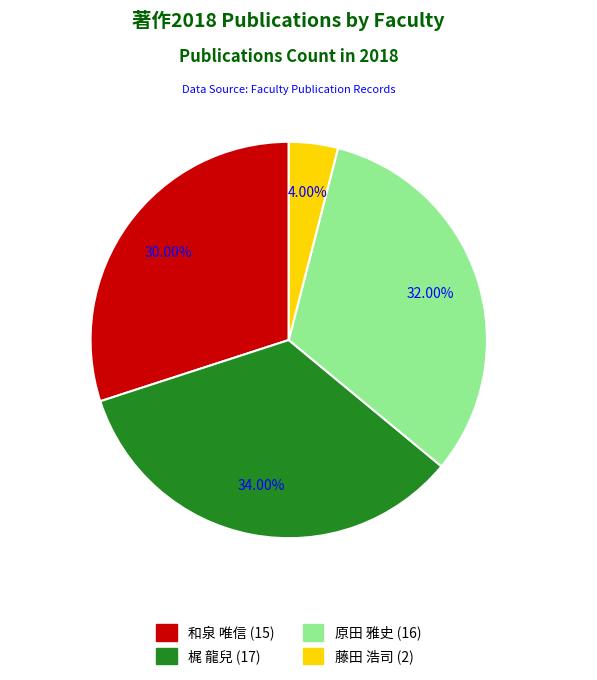

To the nearest percent, what is the difference between the largest and smallest slice percentages?

30%